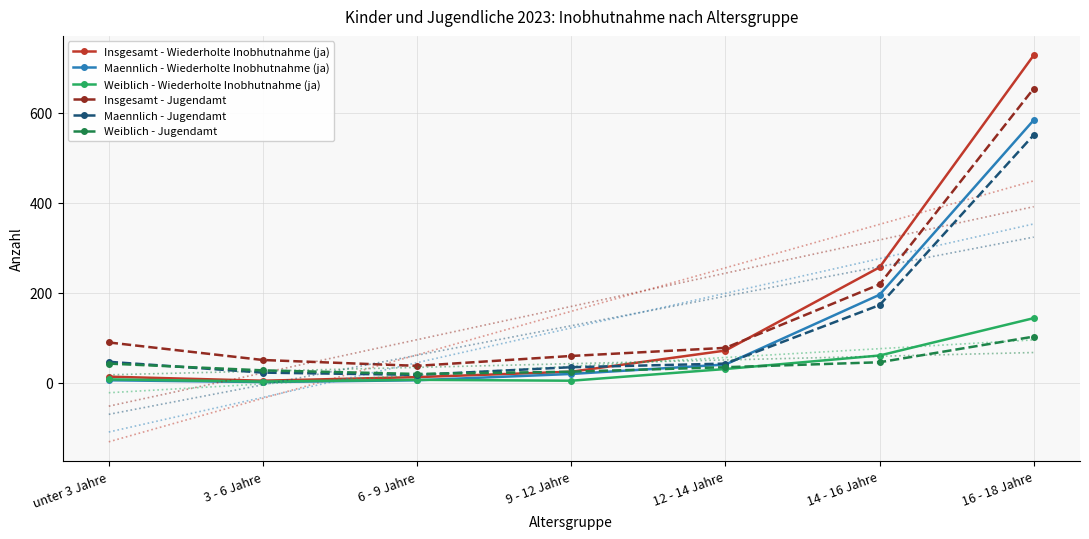

List the labels in order of Weiblich - Jugendamt value, smallest first.

6 - 9 Jahre, 9 - 12 Jahre, 3 - 6 Jahre, 12 - 14 Jahre, unter 3 Jahre, 14 - 16 Jahre, 16 - 18 Jahre